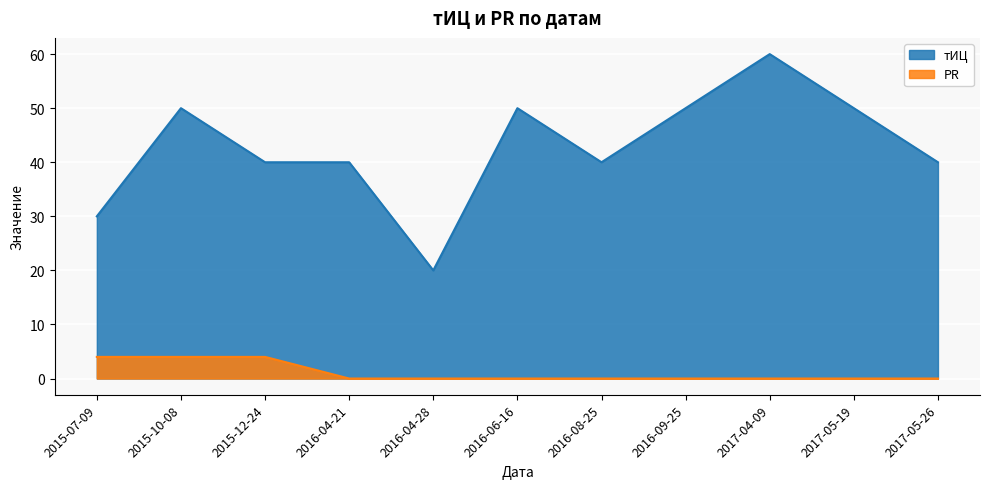

True or false: тИЦ and PR intersect in this chart.

False